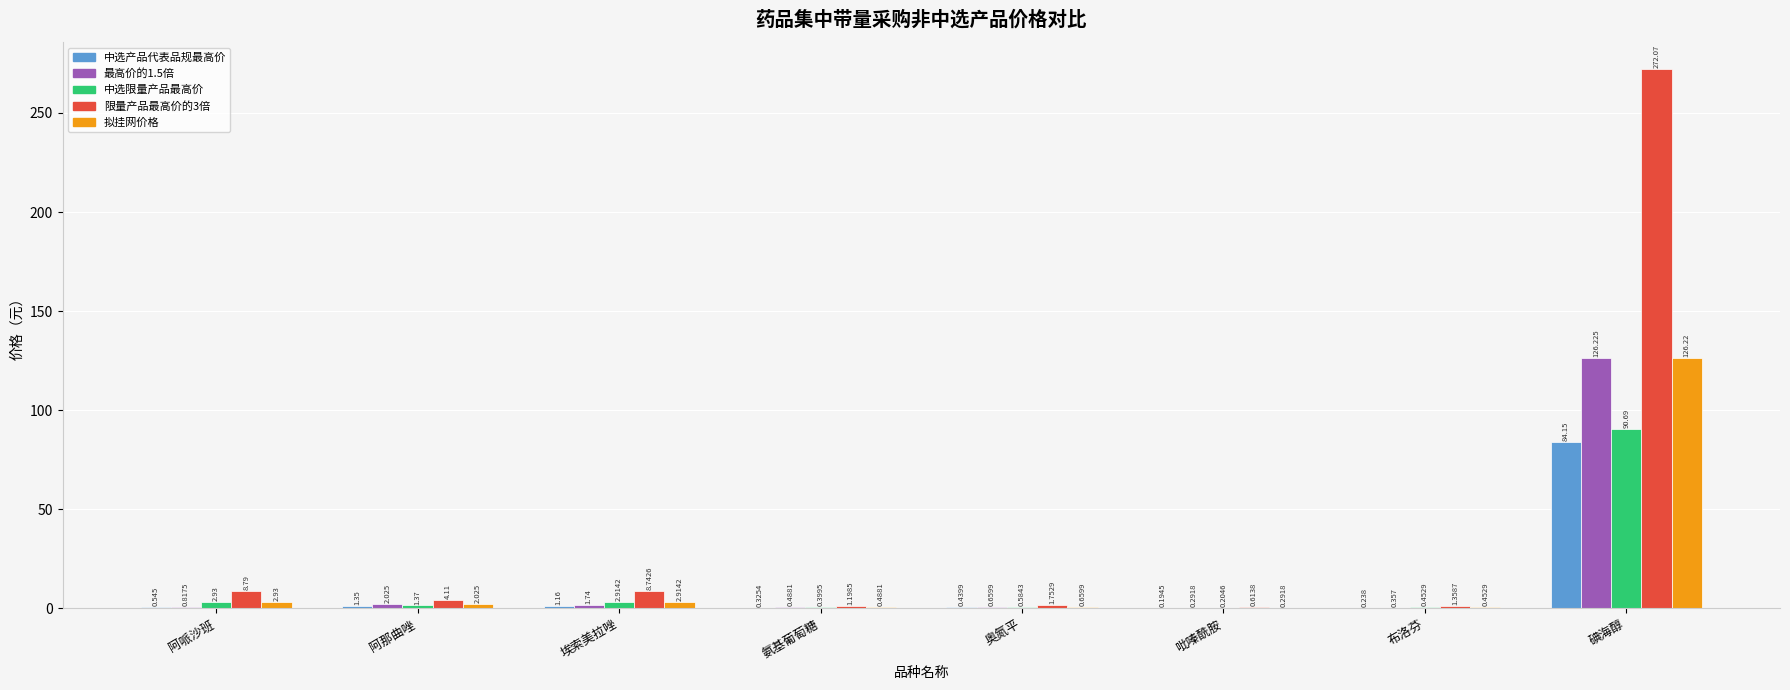

At which label does 中选限量产品最高价 first exceed 1?

阿哌沙班